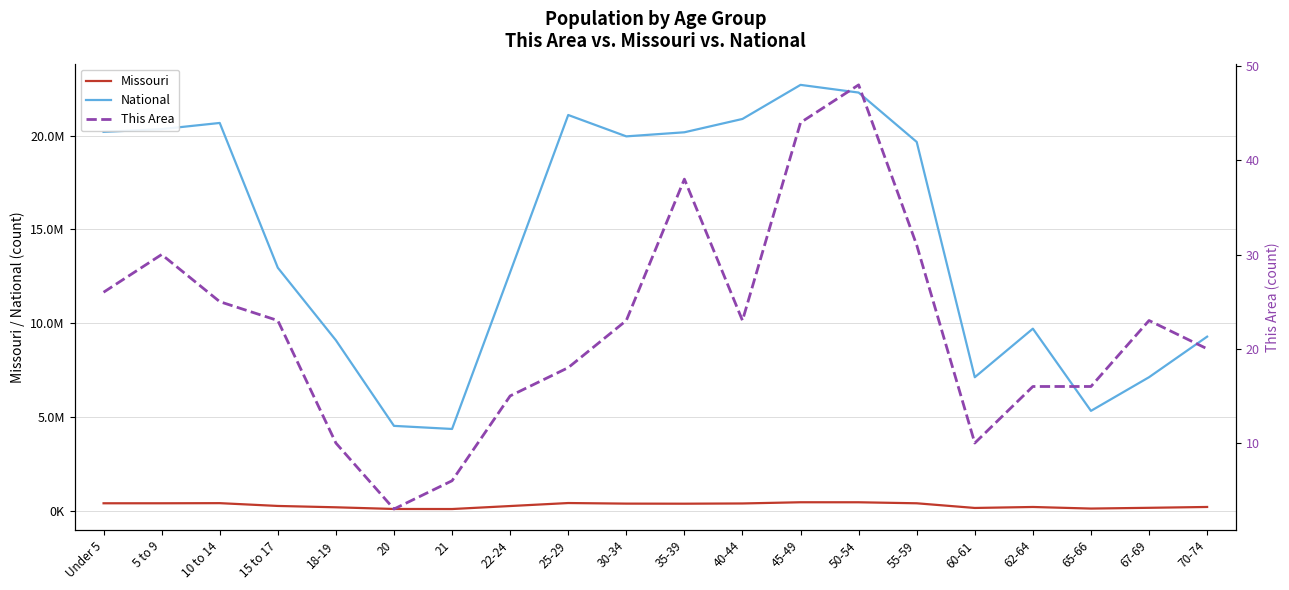

How many interior local valleys does the This Area series have?

3